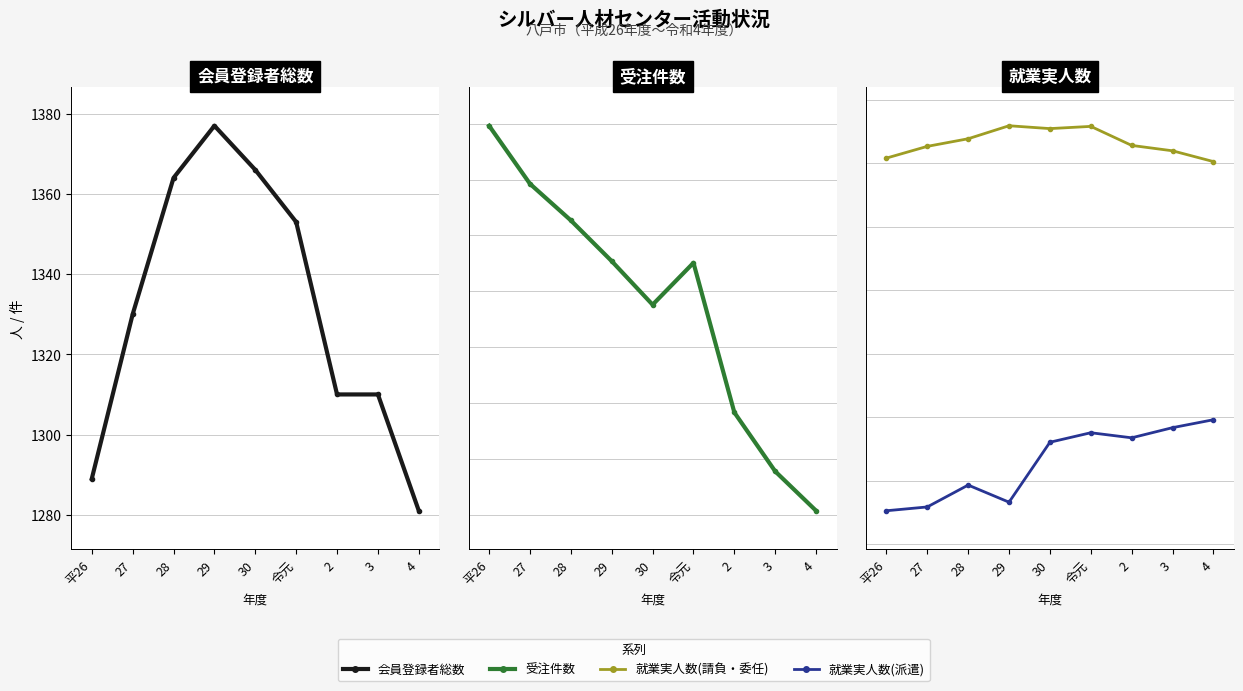

True or false: 会員登録者総数 has more than 2 interior local peaks.

False